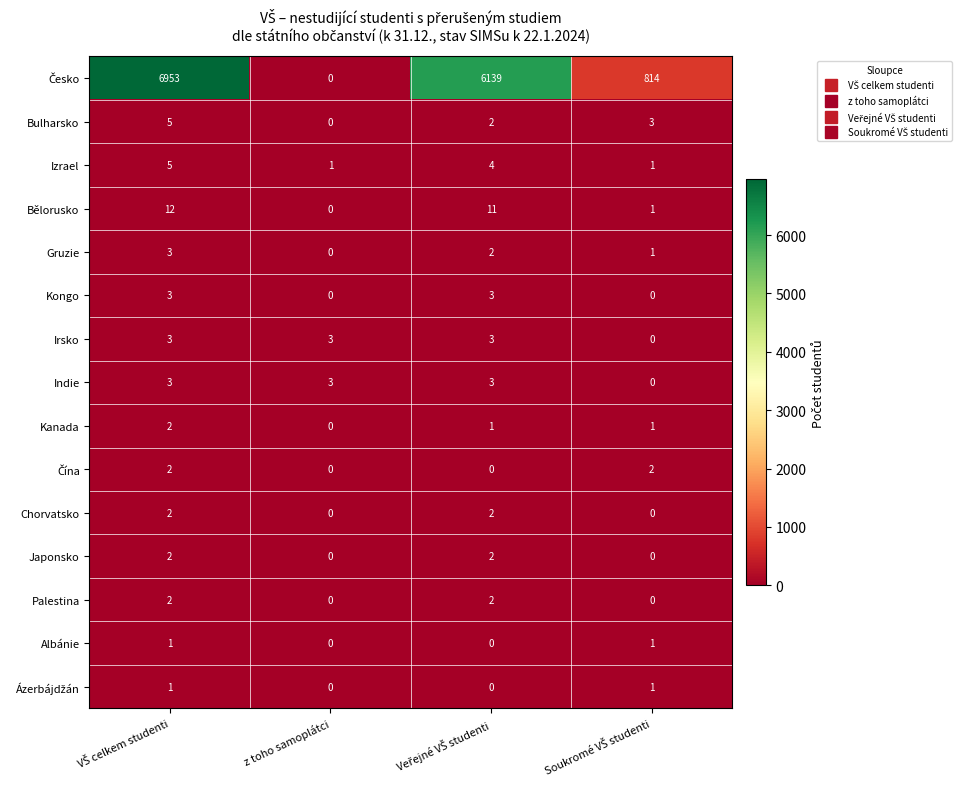

What is the difference between the maximum and second lowest values in the Kongo series?

3